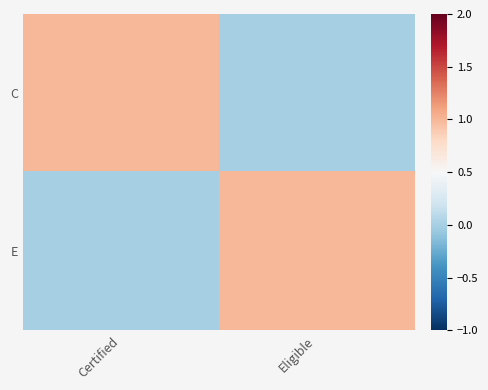

What is the total value across all series at Certified?

1